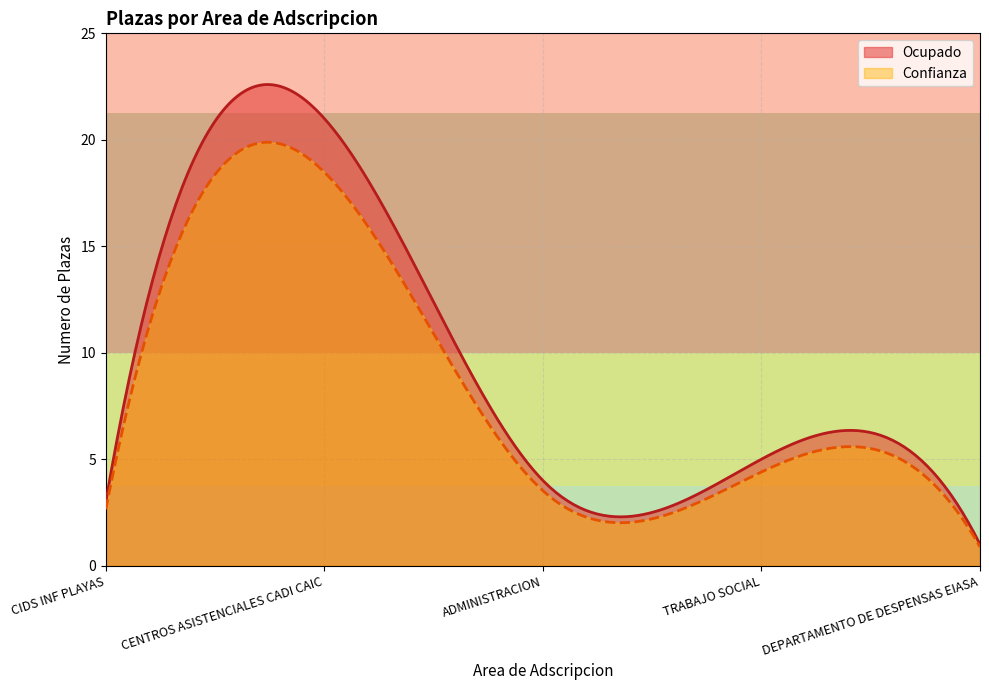

At which category does the chart reach its peak across all series?

CENTROS ASISTENCIALES CADI CAIC